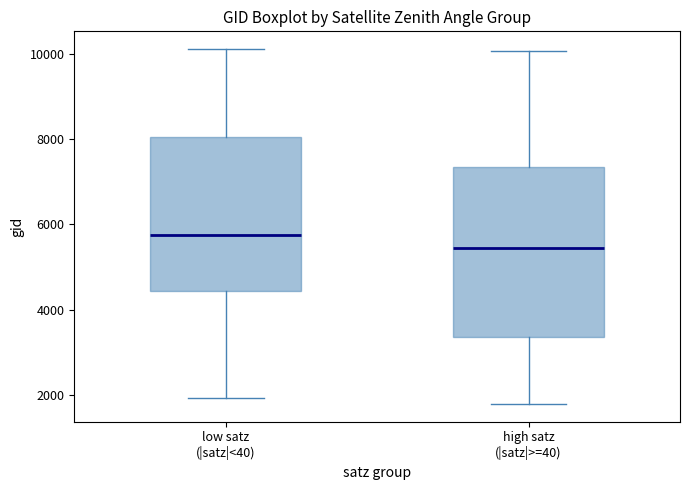

Reading left to right, transcribe this box plot: for each box, give where its median line is, the range the box spans, and where its two whiskers end, as read against the y-axis. The values are not printed on the chart, so give them approximately, as read against the axis.

low satz (|satz|<40): median 5800, box 4400 to 8000, whiskers 2000 to 10200
high satz (|satz|>=40): median 5400, box 3400 to 7400, whiskers 1800 to 10000